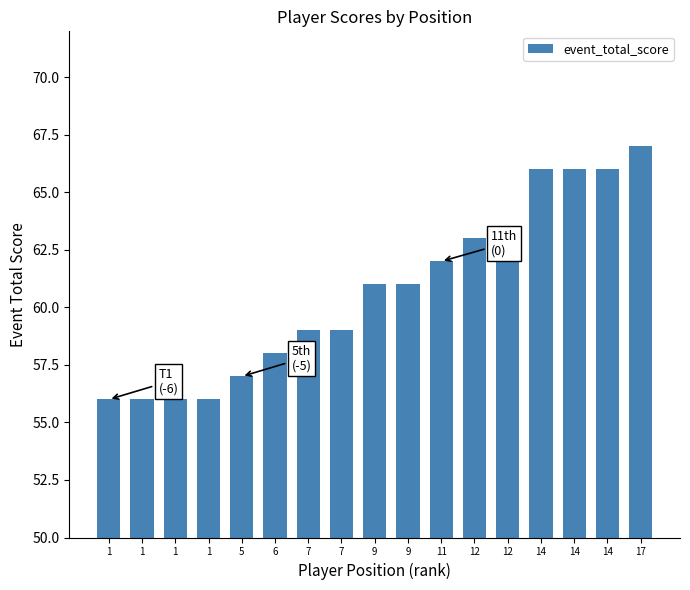

How many data points are less than 61?

8